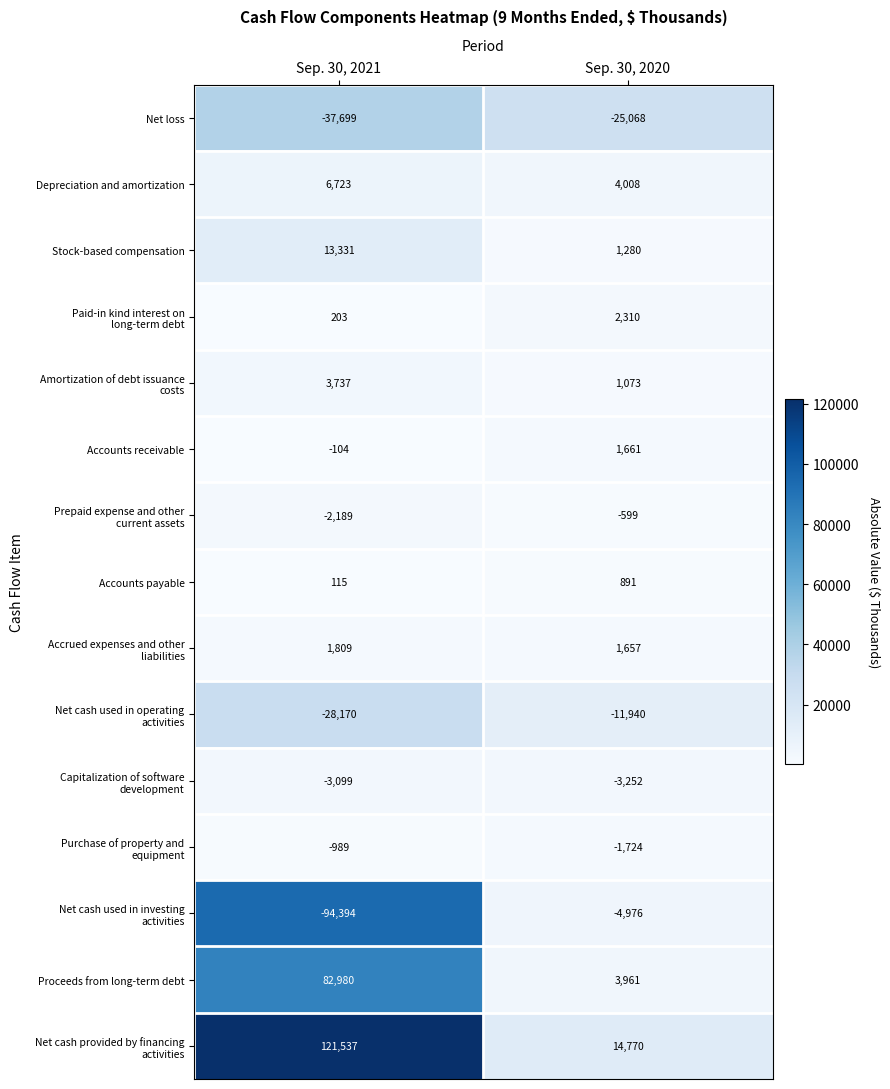

The value of Accounts receivable at Sep. 30, 2020 is 1661. True or false?

True